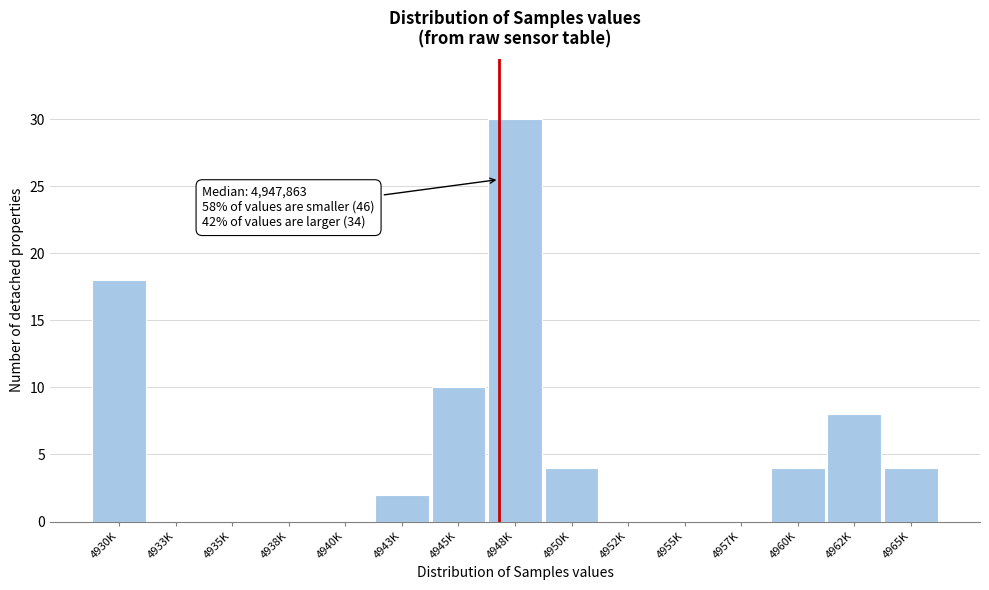

Reading right to left, transcribe all the data shown in this chart.

4965K=4	4962K=8	4960K=4	4957K=0	4955K=0	4952K=0	4950K=4	4948K=30	4945K=10	4943K=2	4940K=0	4938K=0	4935K=0	4933K=0	4930K=18